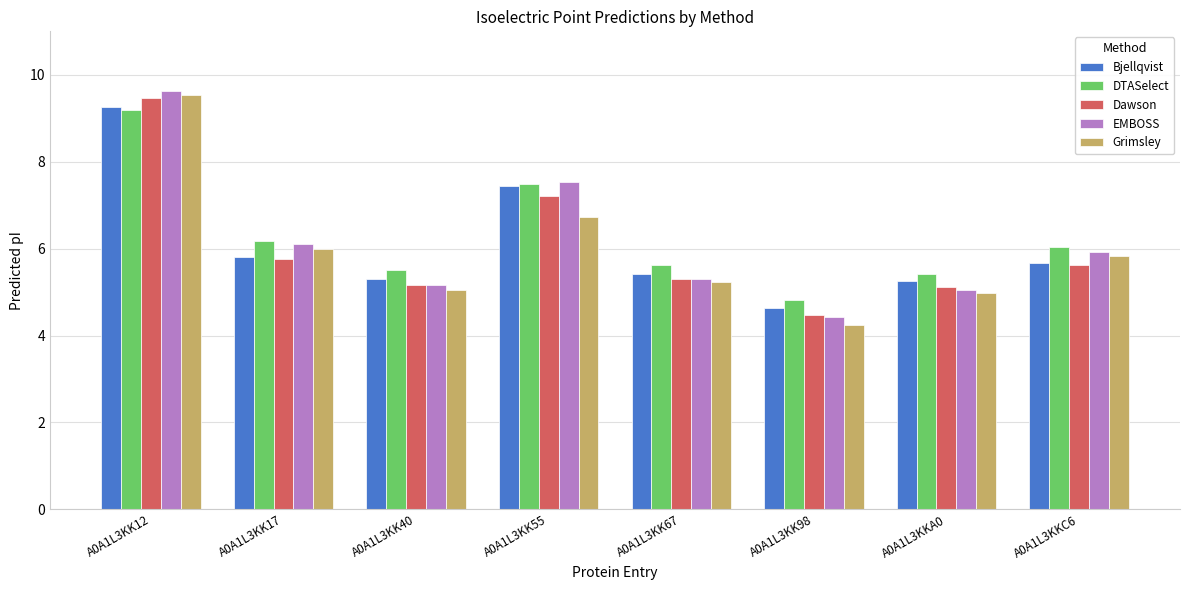

What is the spread (max minus min) of values at A0A1L3KK17?

0.4